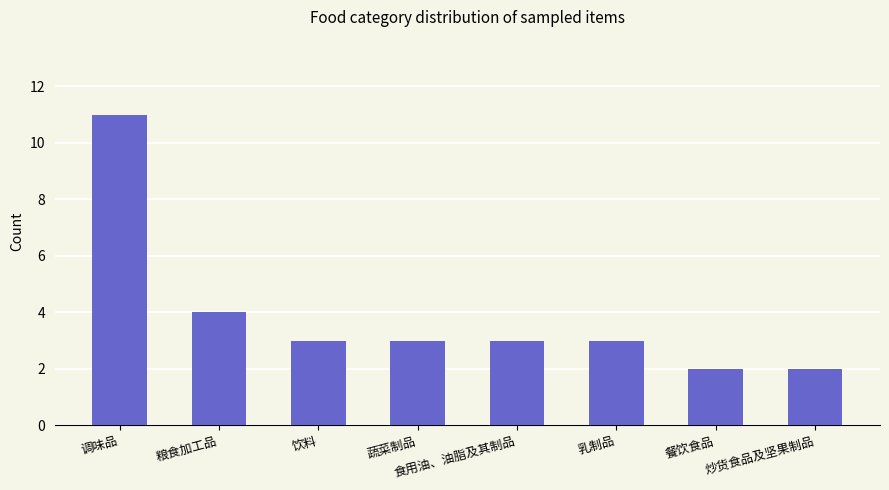

What value does the data have at 调味品?

11